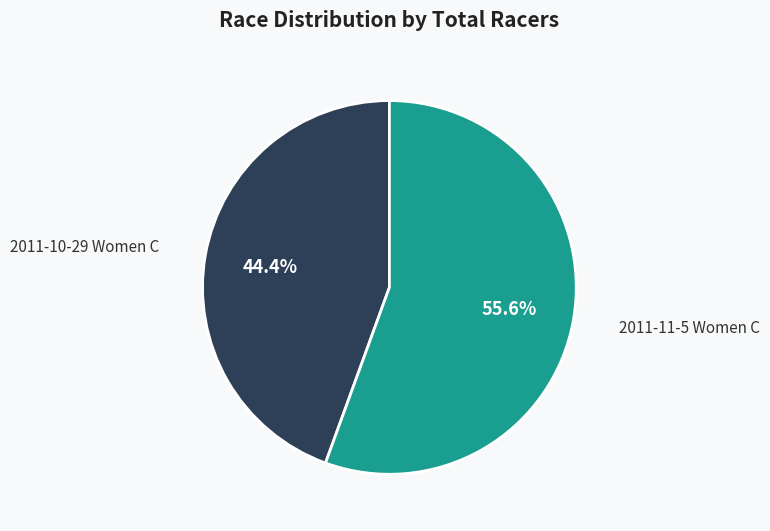

Is there any slice that represents more than half of the pie?

Yes